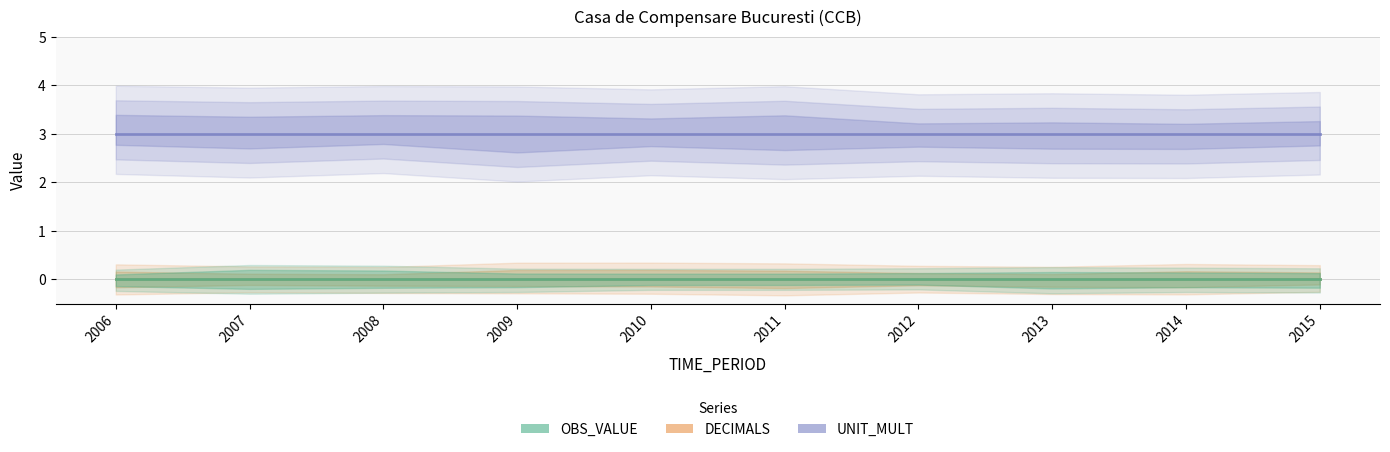

At which label is OBS_VALUE closest to 0?

2006